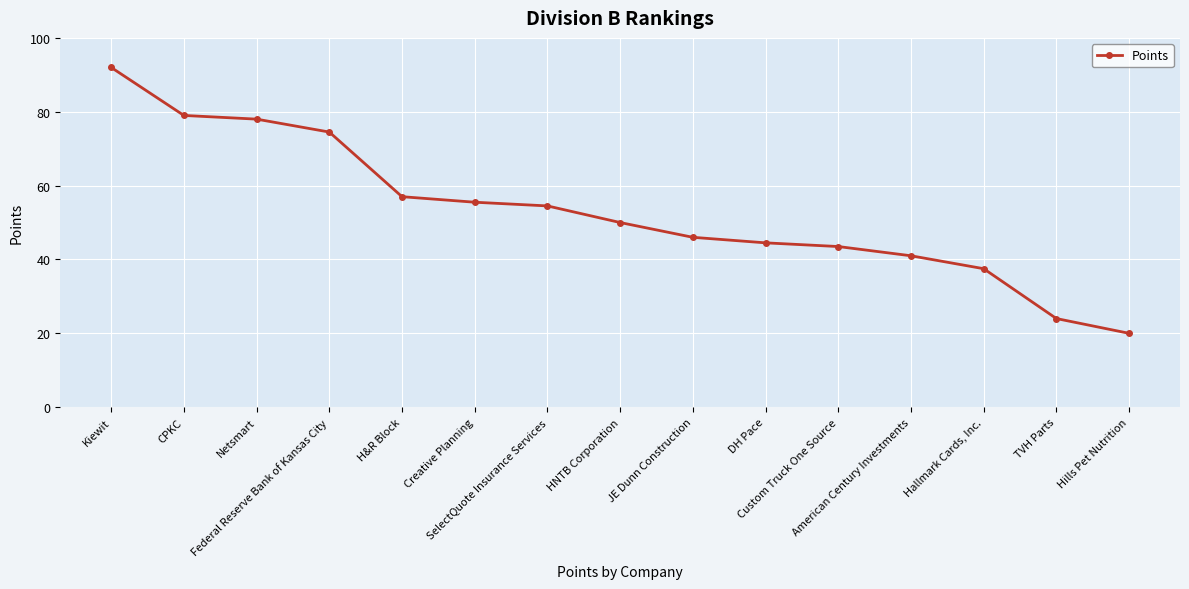

Reading left to right, transcribe all the data shown in this chart.

92.0	79.0	78.0	74.5	57.0	55.5	54.5	50.0	46.0	44.5	43.5	41.0	37.5	24.0	20.0